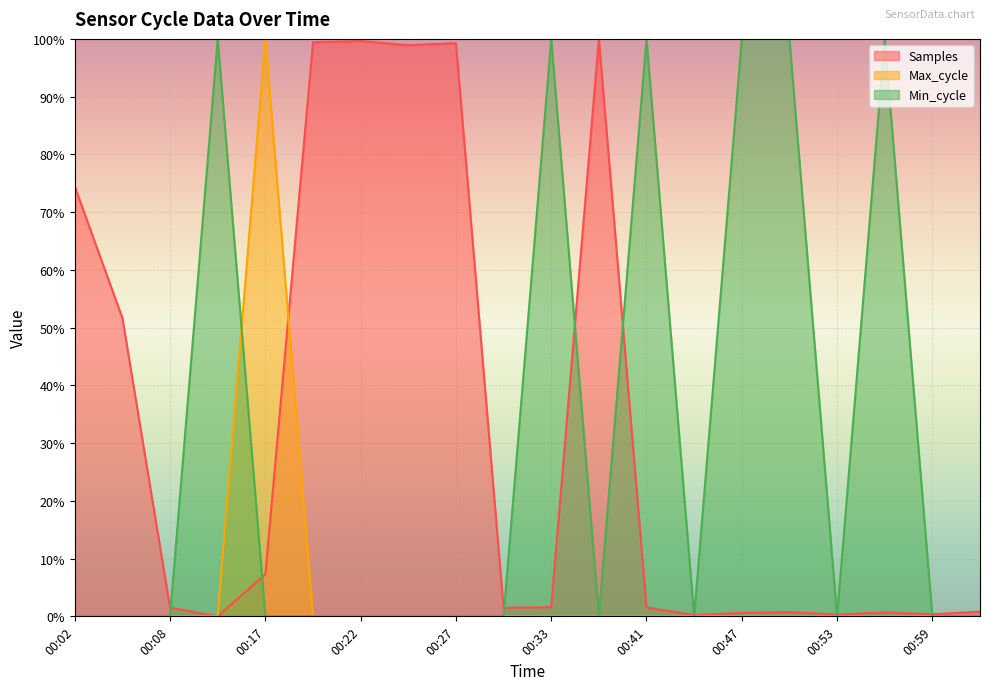

Reading left to right, list all the values displayed in this chart.

Samples: 74.4	51.6	1.5	0.0	7.3	99.4	99.6	98.9	99.3	1.5	1.6	100.0	1.5	0.2	0.6	0.8	0.3	0.7	0.4	0.8
Max_cycle: 0.0	0.0	0.0	0.0	100.0	0.0	0.0	0.0	0.0	0.0	0.0	0.0	0.0	0.0	0.0	0.0	0.0	0.0	0.0	0.0
Min_cycle: 0.0	0.0	0.0	100.0	0.0	0.0	0.0	0.0	0.0	0.0	100.0	0.0	100.0	0.0	100.0	100.0	0.0	100.0	0.0	0.0